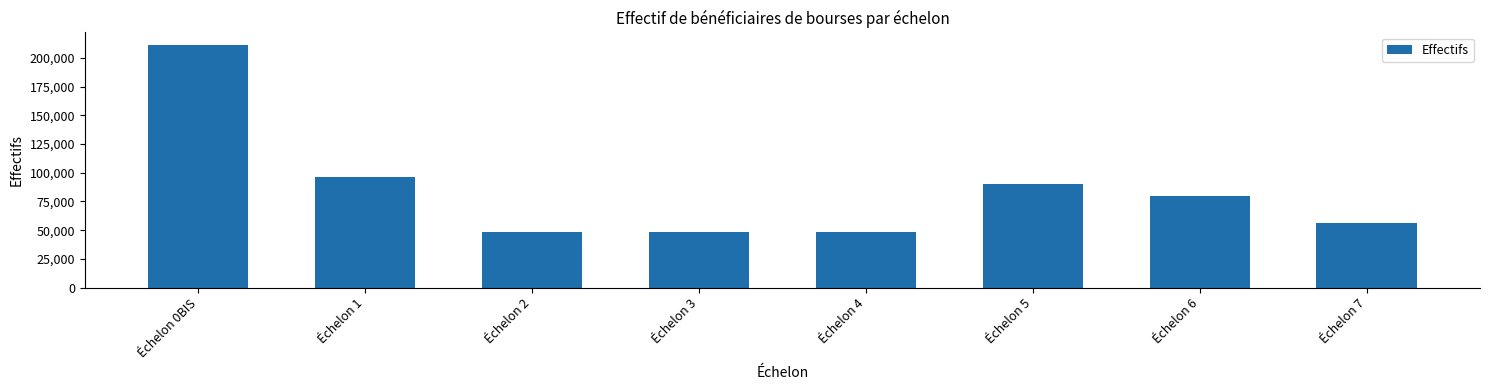

Are the bars horizontal?

No